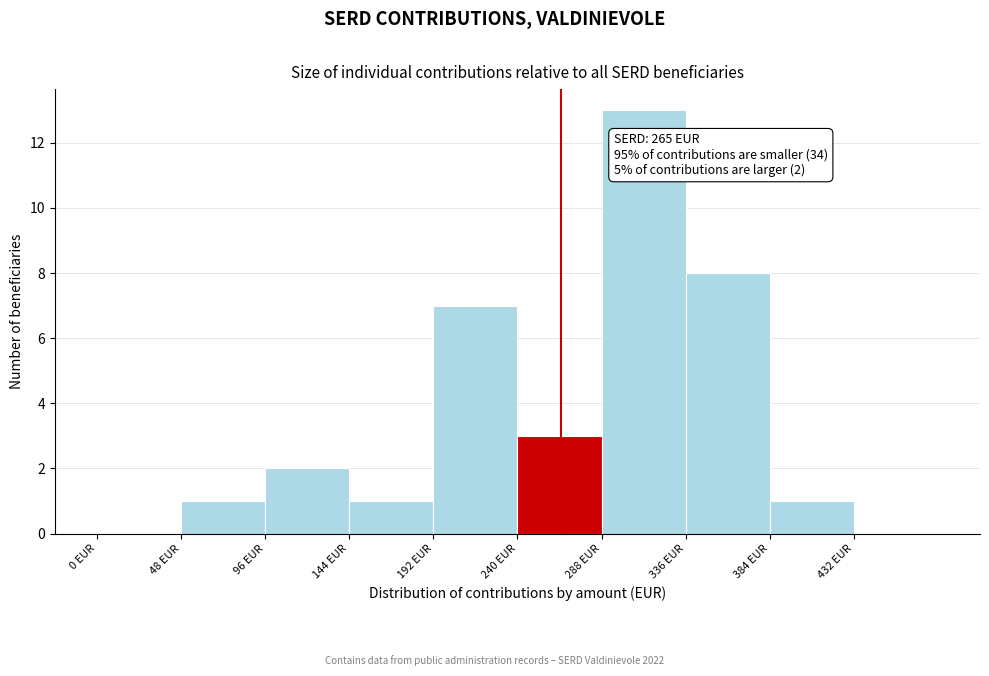

Over which range of the x-axis is the bar tallest?

288 to 336